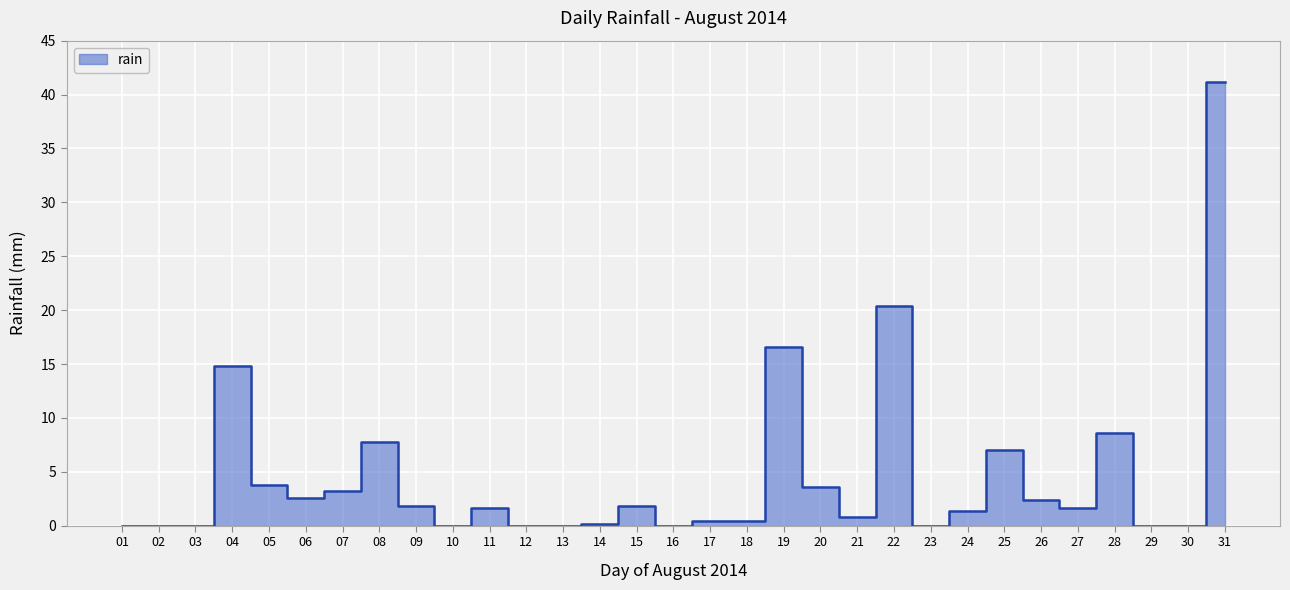

How many lines are shown in the chart?

1